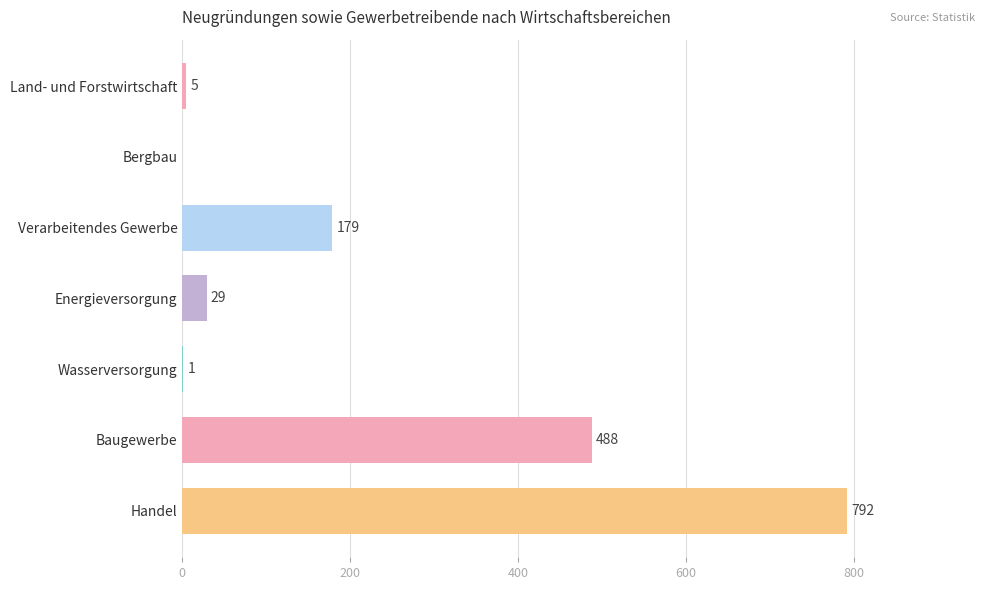

Count the number of categories in the chart.

7